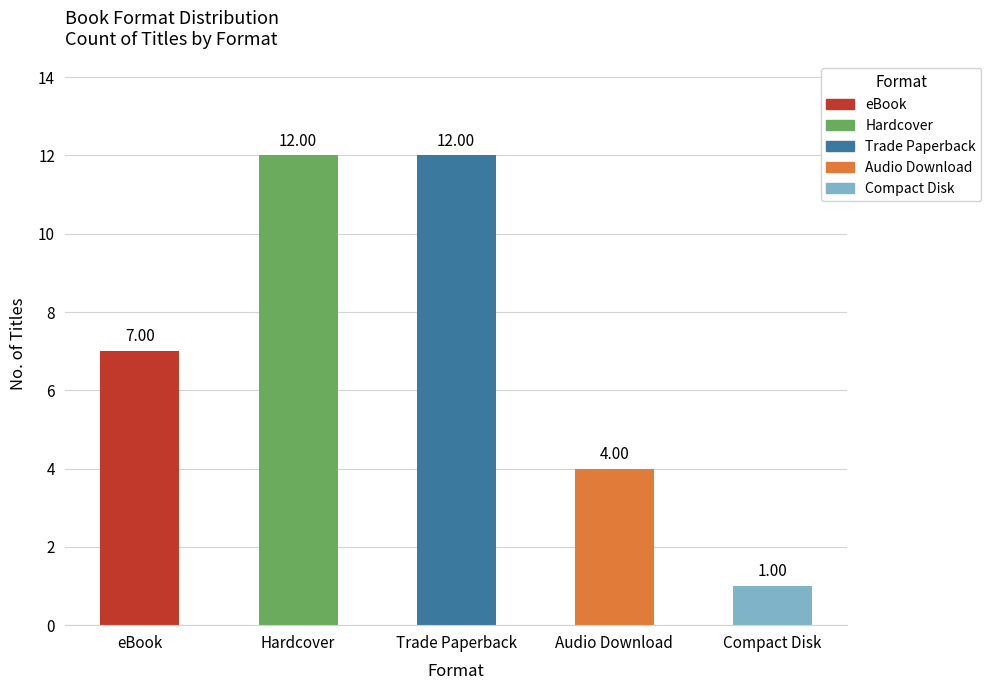

What is the label of the 5th bar from the left?

Compact Disk